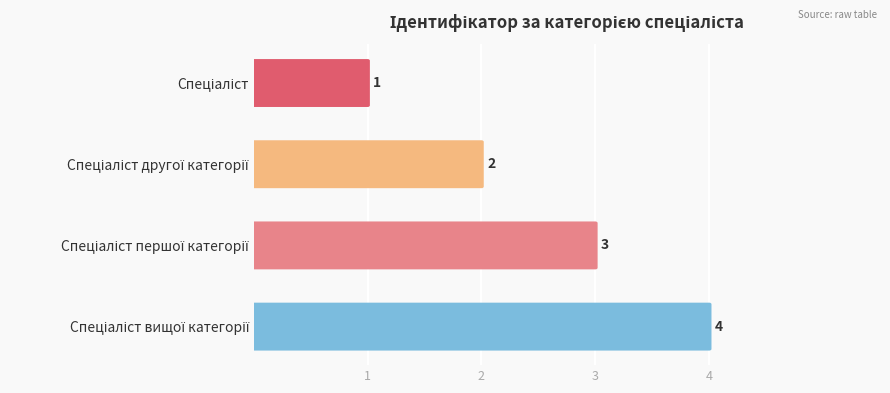

What is the sum of all values?

10